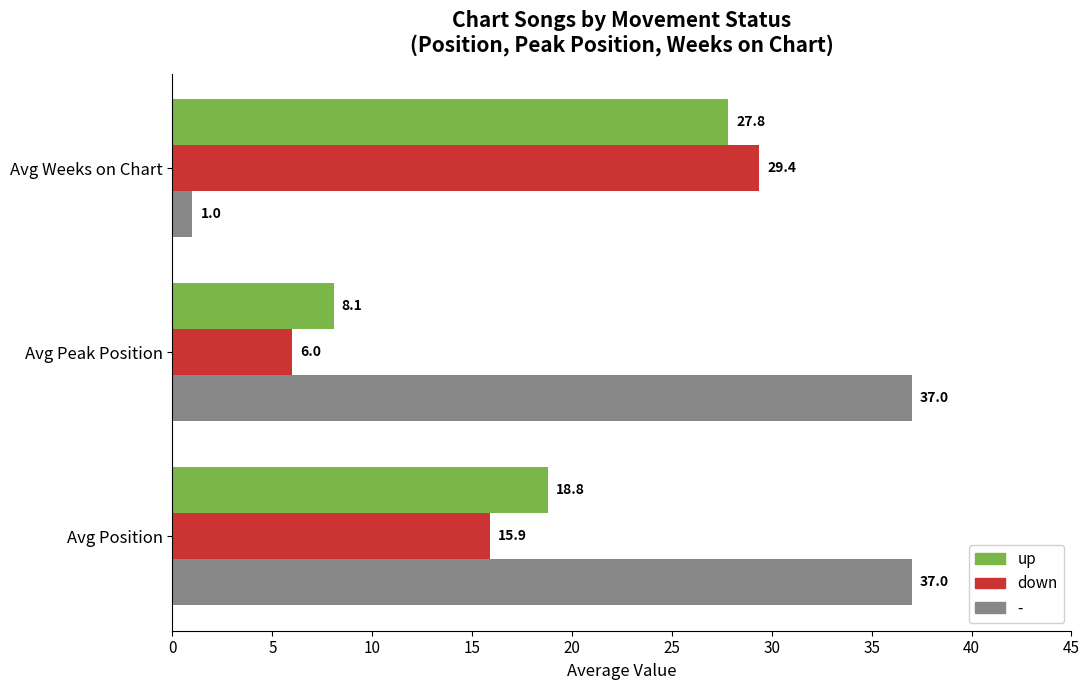

What is the spread (max minus min) of values at Avg Peak Position?

31.0